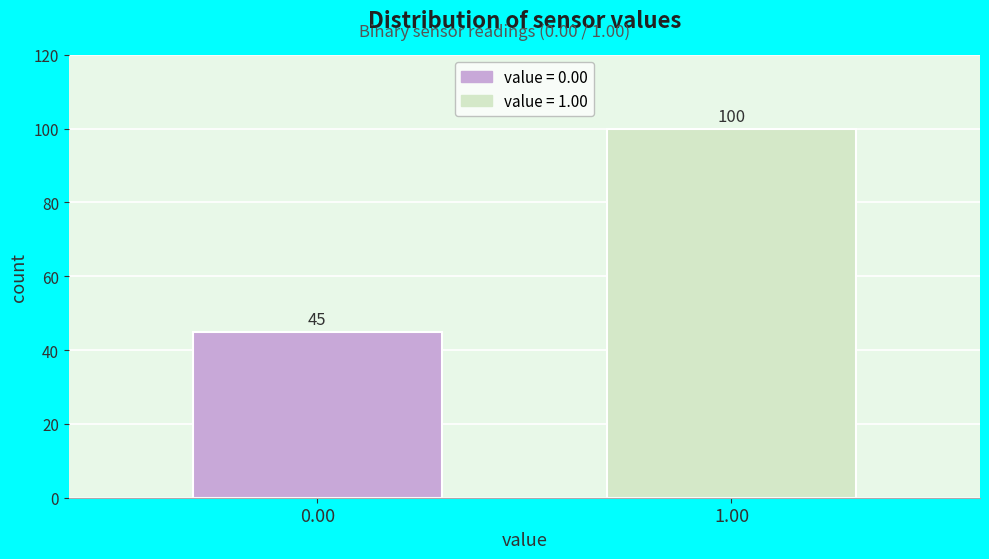

Reading left to right, list all the values displayed in this chart.

0.00=45	1.00=100